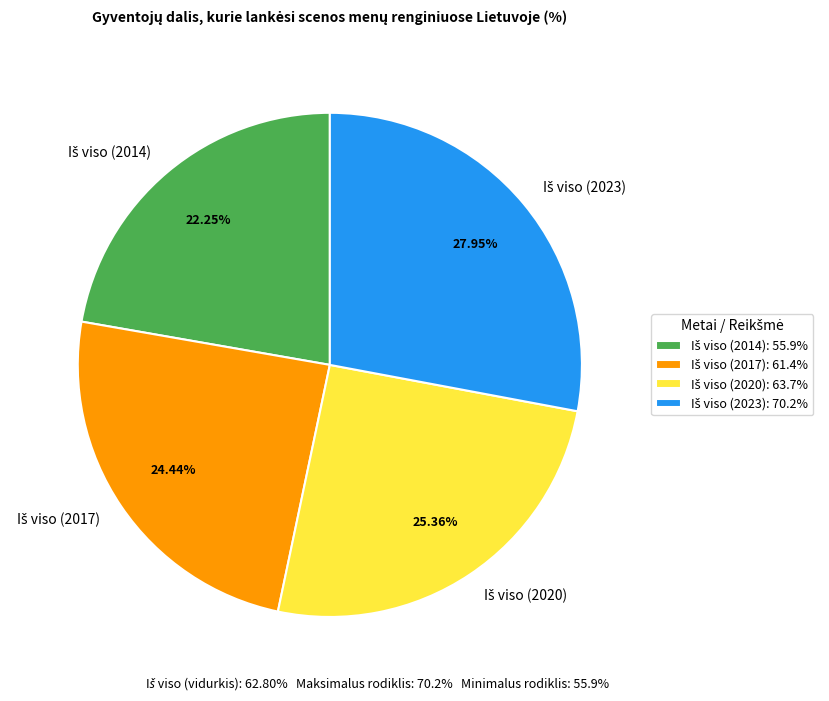

Is there any slice that represents more than half of the pie?

No